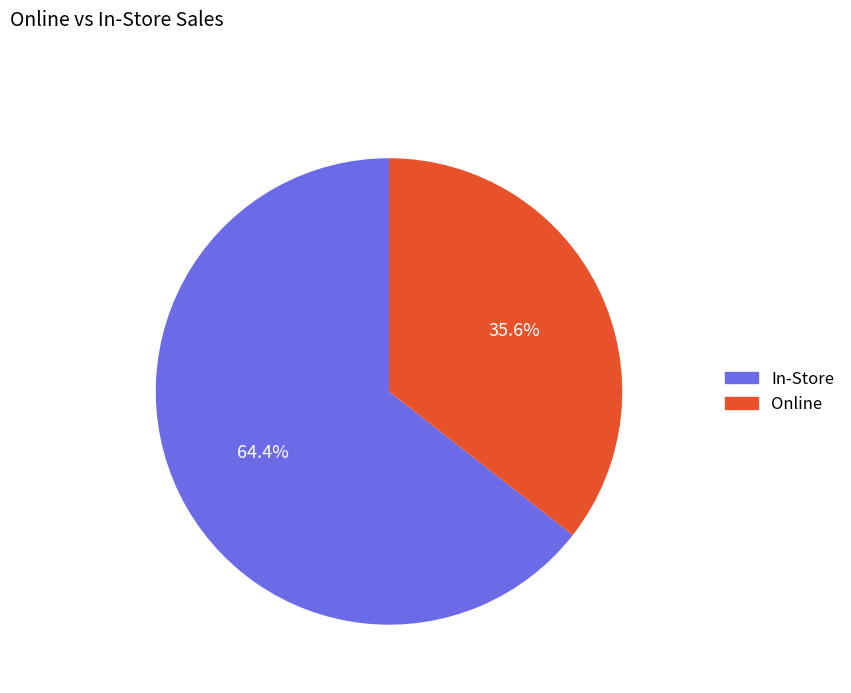

Does any single category account for the majority?

Yes